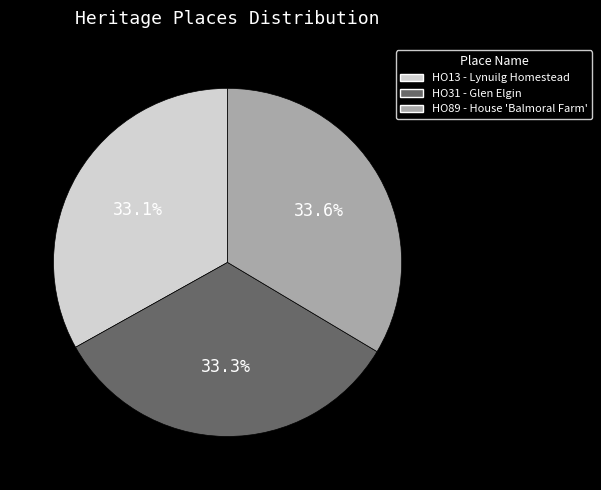

Approximately how many times larger is the value at HO89 - House 'Balmoral Farm' compared to HO13 - Lynuilg Homestead?

1.0